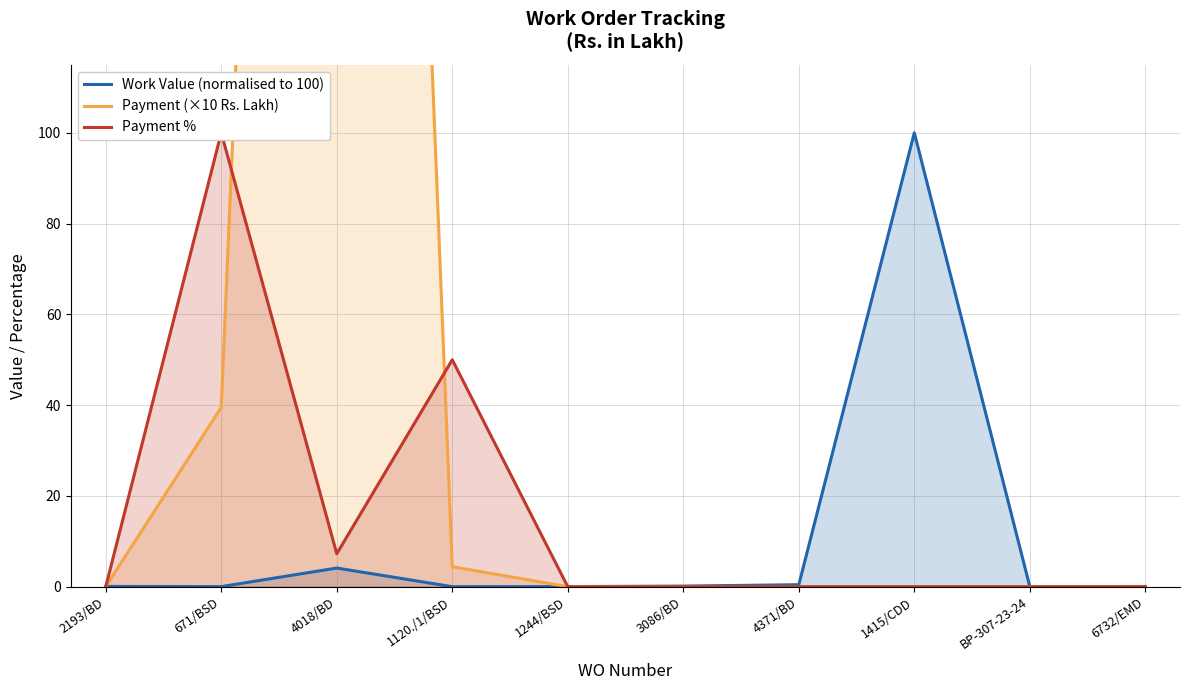

What is the total value across all series at 1120./1/BSD?

54.4